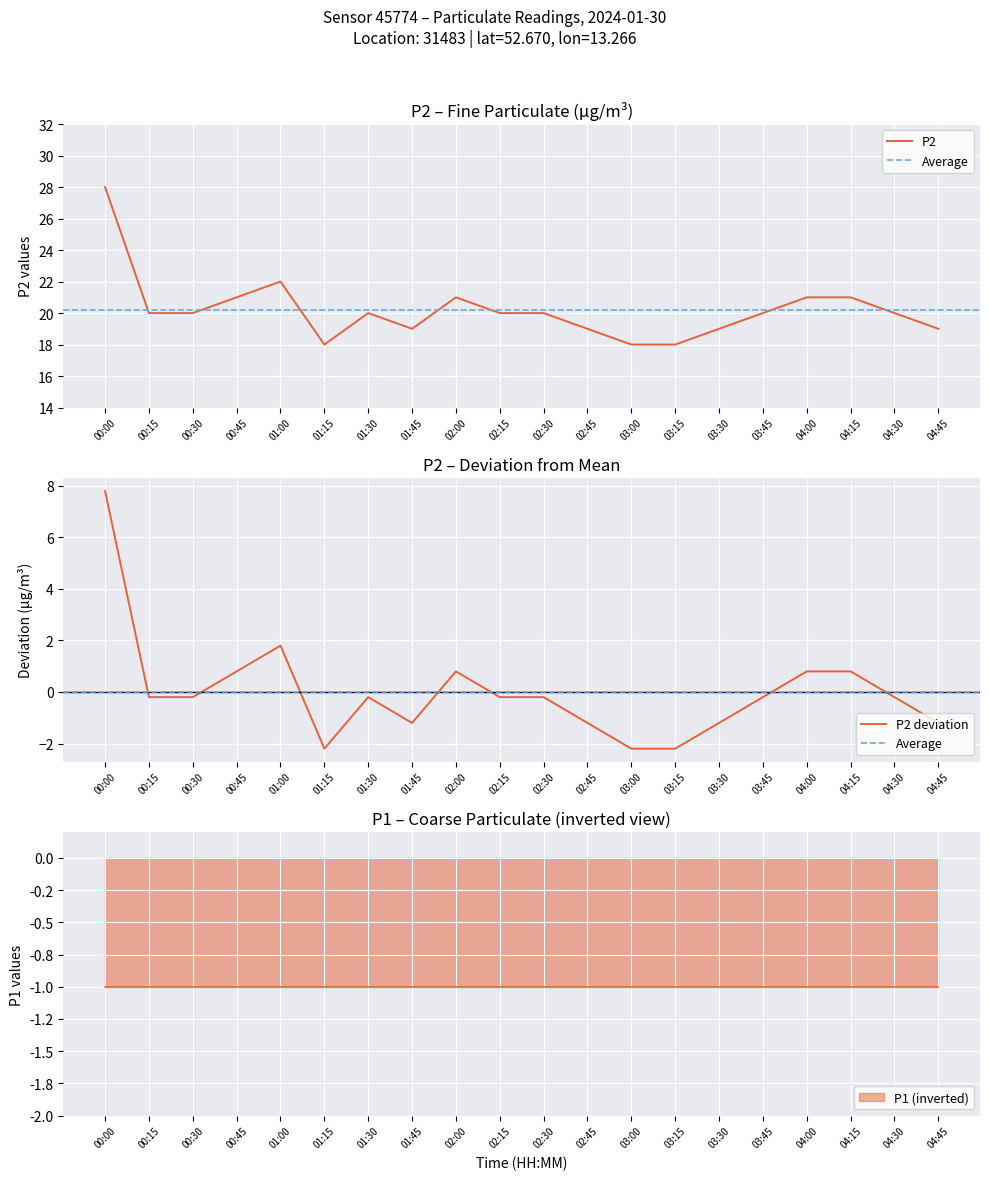

The value at 01:30 is 20. True or false?

True